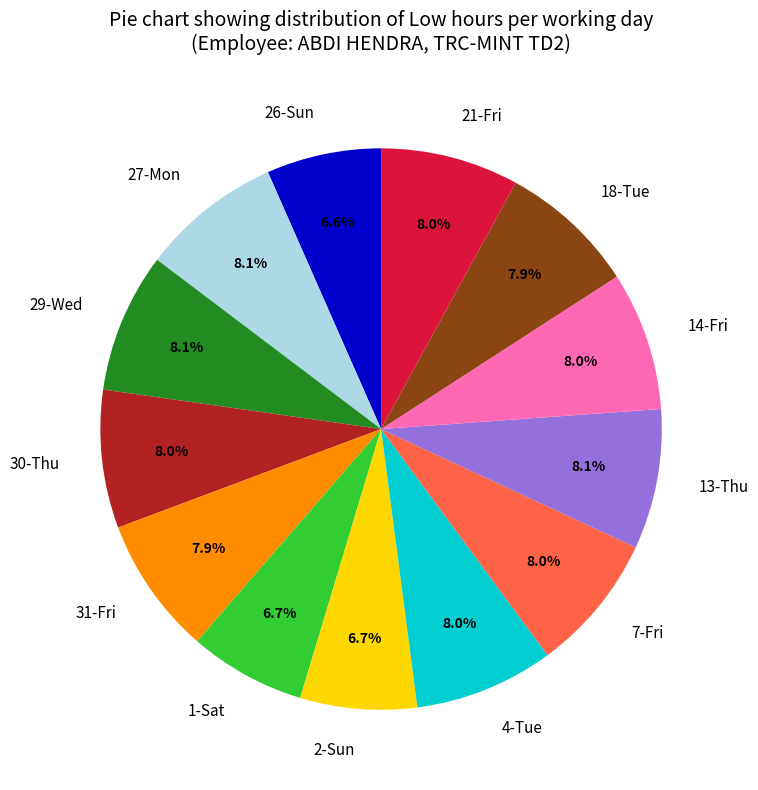

To the nearest percent, what is the combined percentage of 18-Tue and 30-Thu?

16%